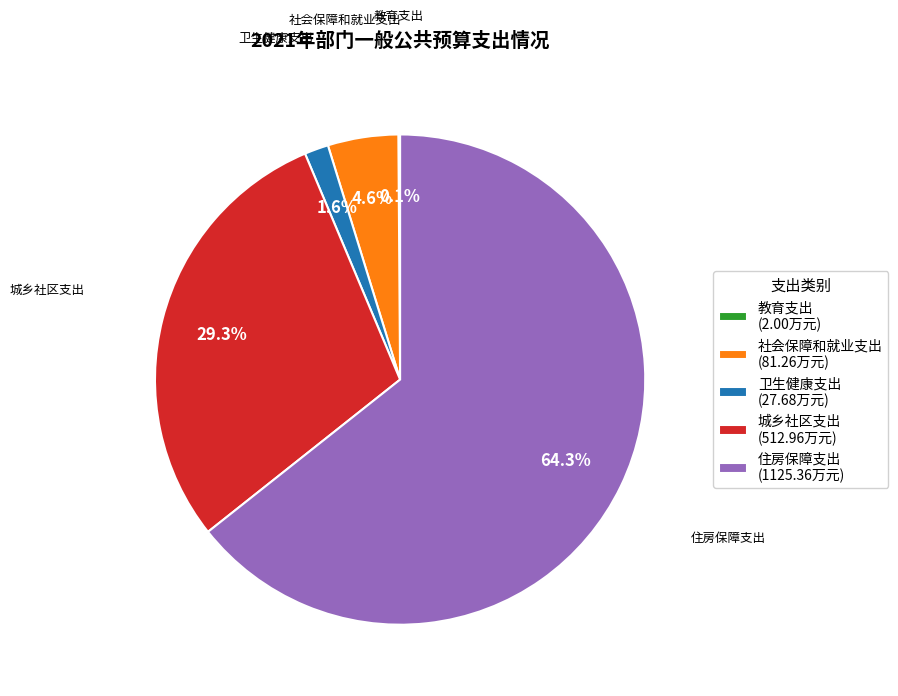

What percentage is NOT represented by 城乡社区支出 (512.96万元)?

70.7%